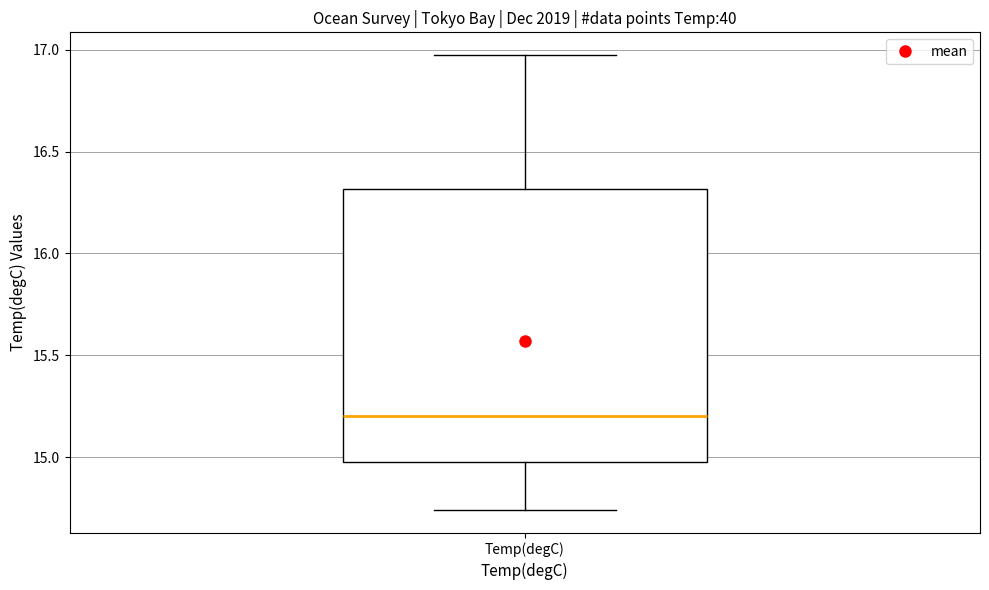

Transcribe this box plot: give where the median line is, the range the box spans, and where the two whiskers end, as read against the y-axis. The values are not printed on the chart, so give them approximately, as read against the axis.

median 15.20, box 15.00 to 16.30, whiskers 14.75 to 16.95